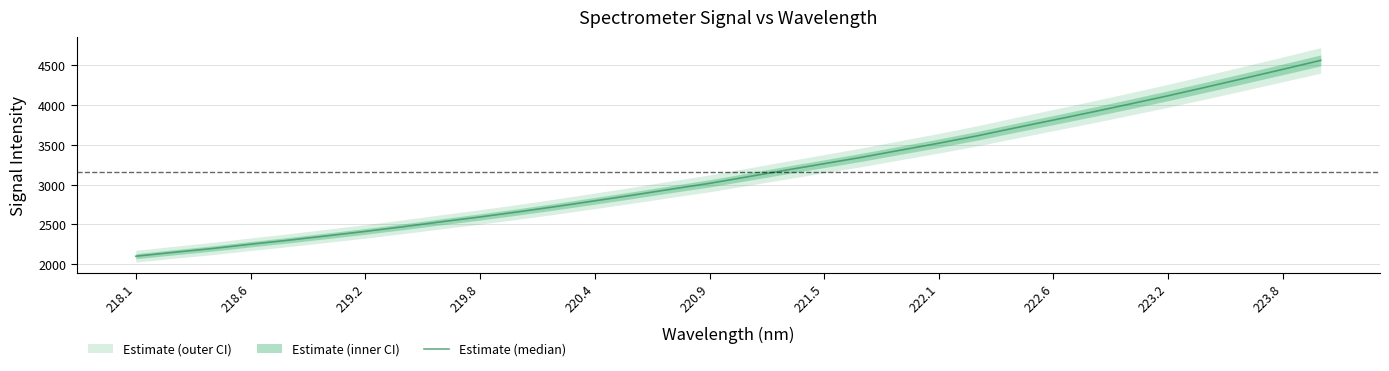

What is the difference between the maximum and minimum values?

2459.8